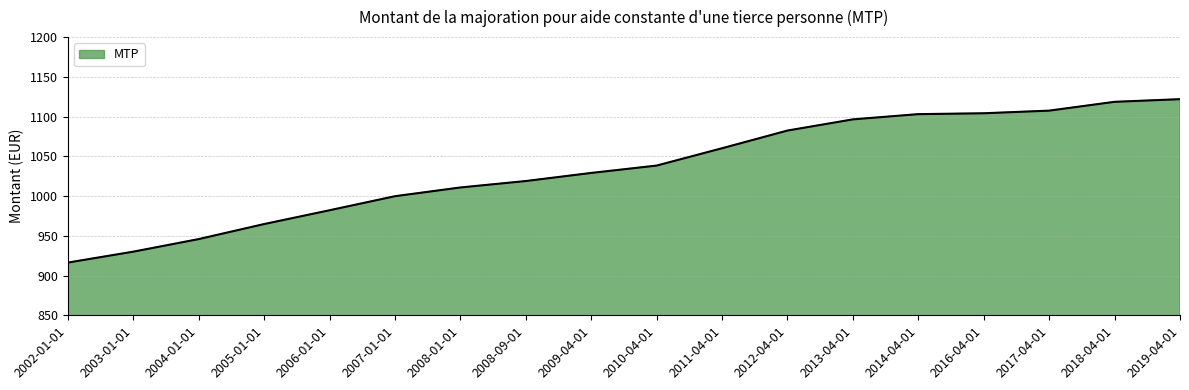

Which label corresponds to the largest value in the chart?

2019-04-01